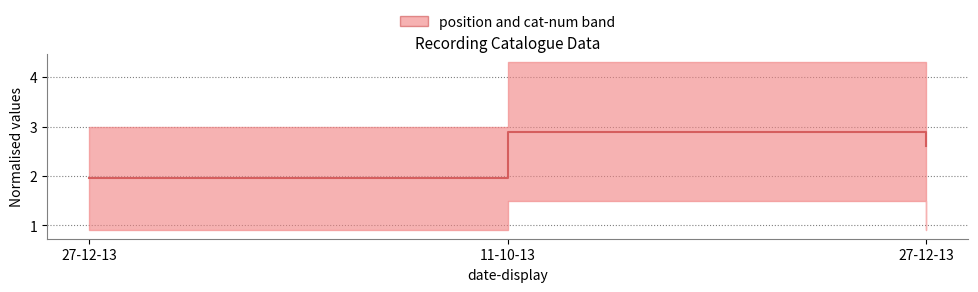

What is the label of the 2nd point from the right?

11-10-13